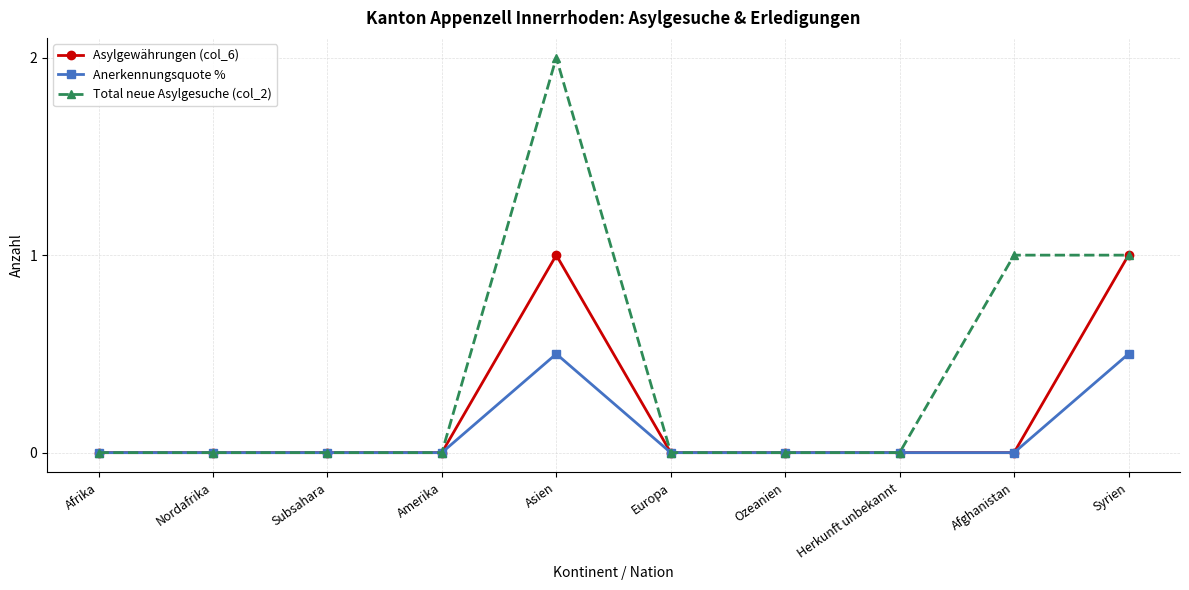

Which series has the widest spread of values?

Total neue Asylgesuche (col_2)